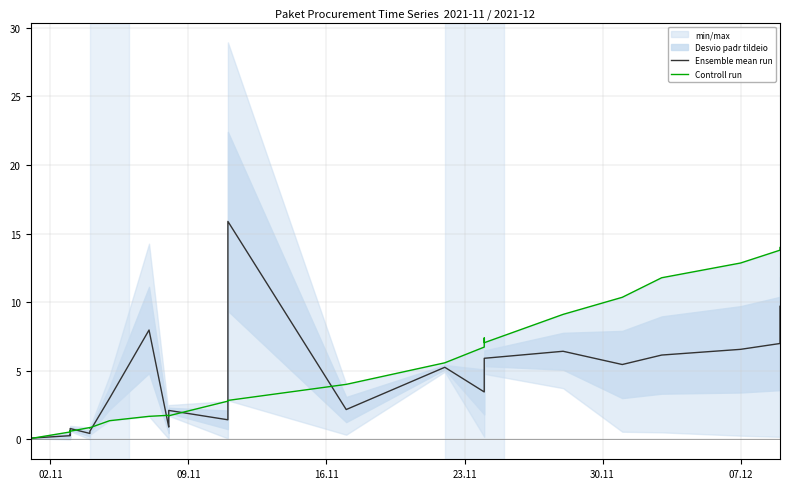

How many lines are shown in the chart?

2